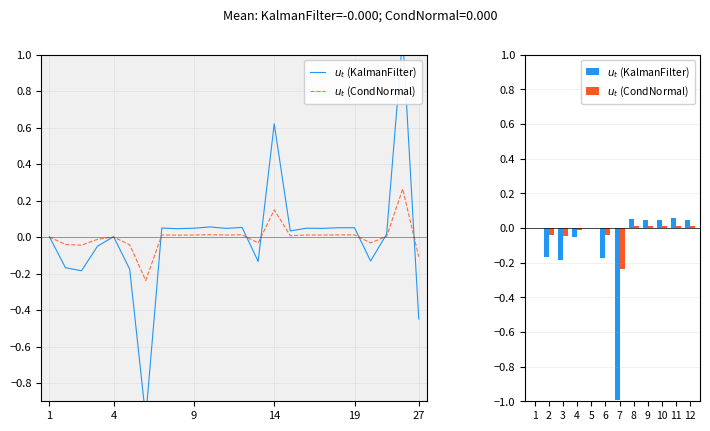

Does the chart contain any negative values?

Yes